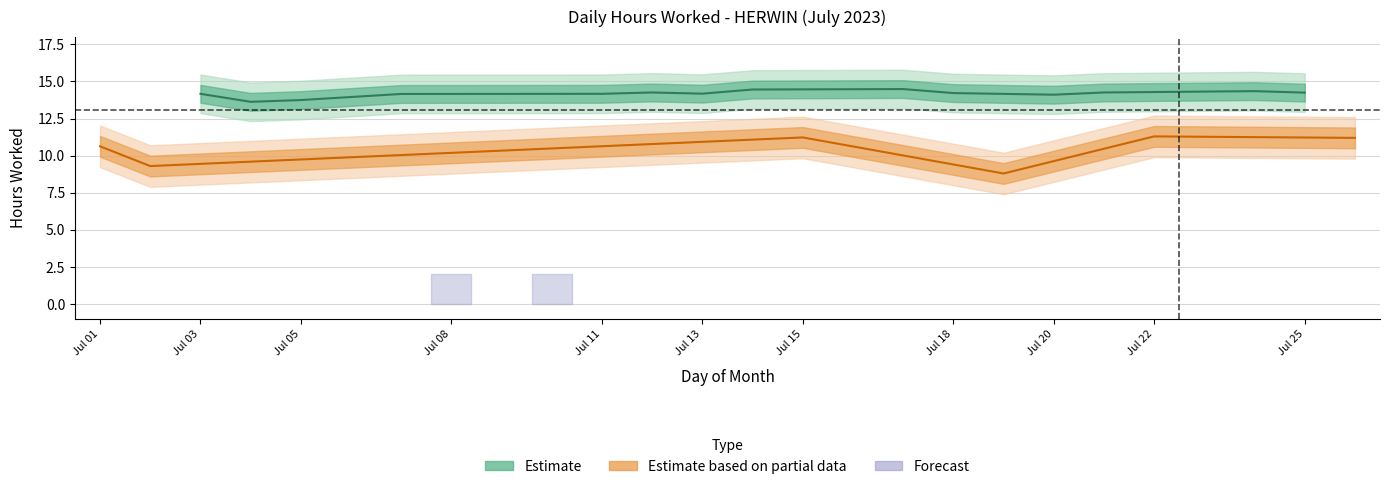

At which label is the value closest to 7?

19